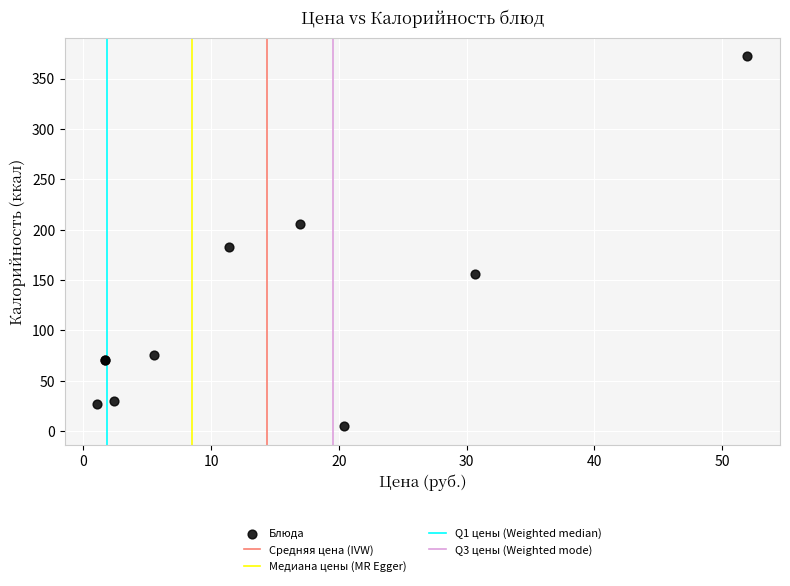

What Y value in the scatter plot is closest to 188?

183